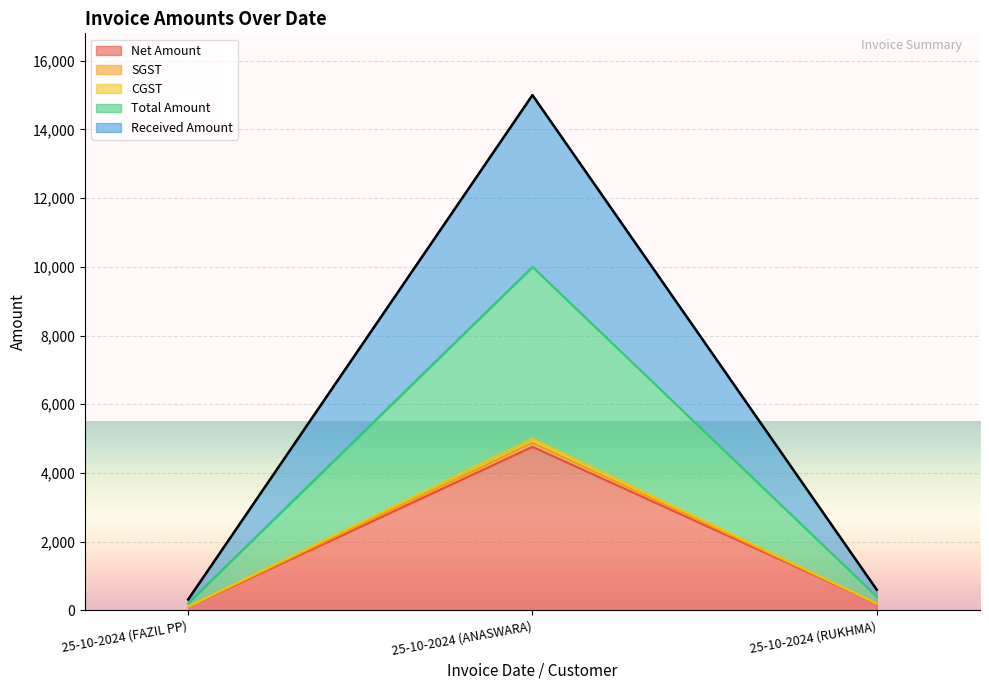

How many distinct data groups are displayed?

5